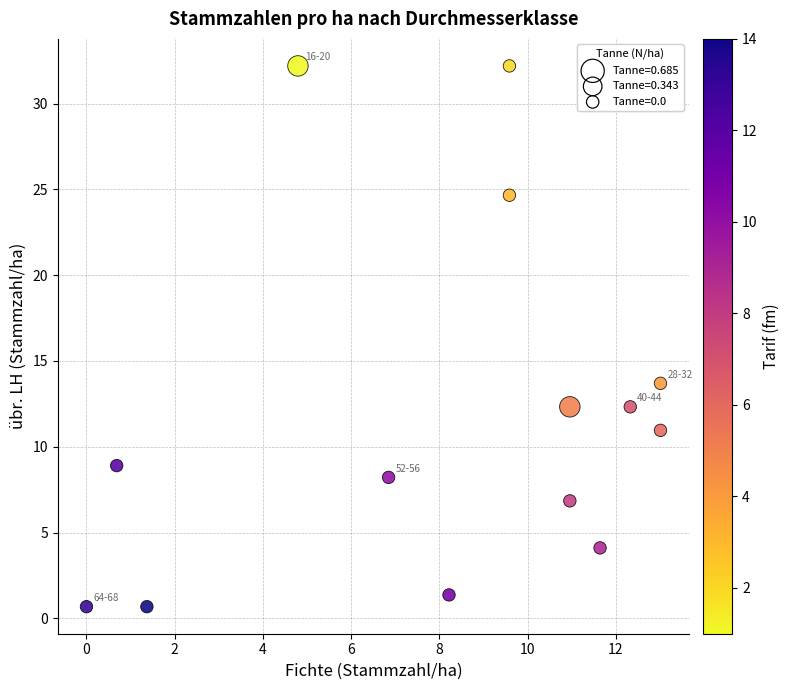

What Y value in the scatter plot is closest to 16?

13.7